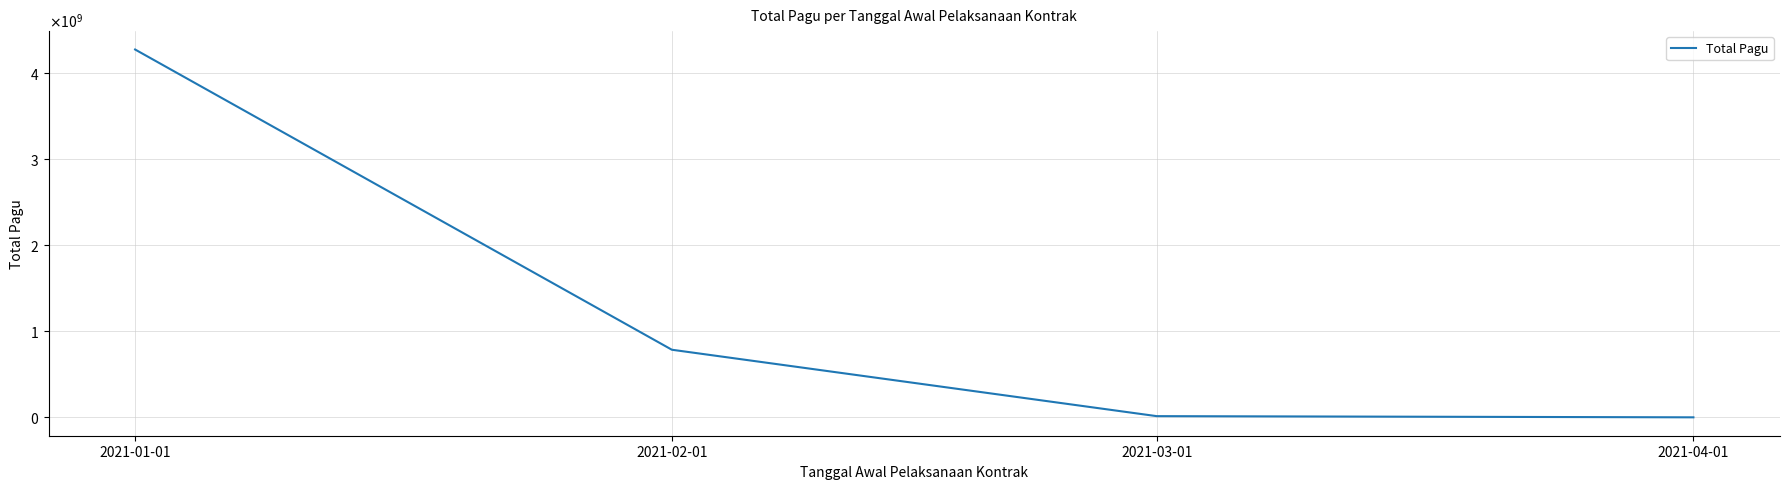

Reading left to right, transcribe all the data shown in this chart.

4278591913	786800500	14565000	700000